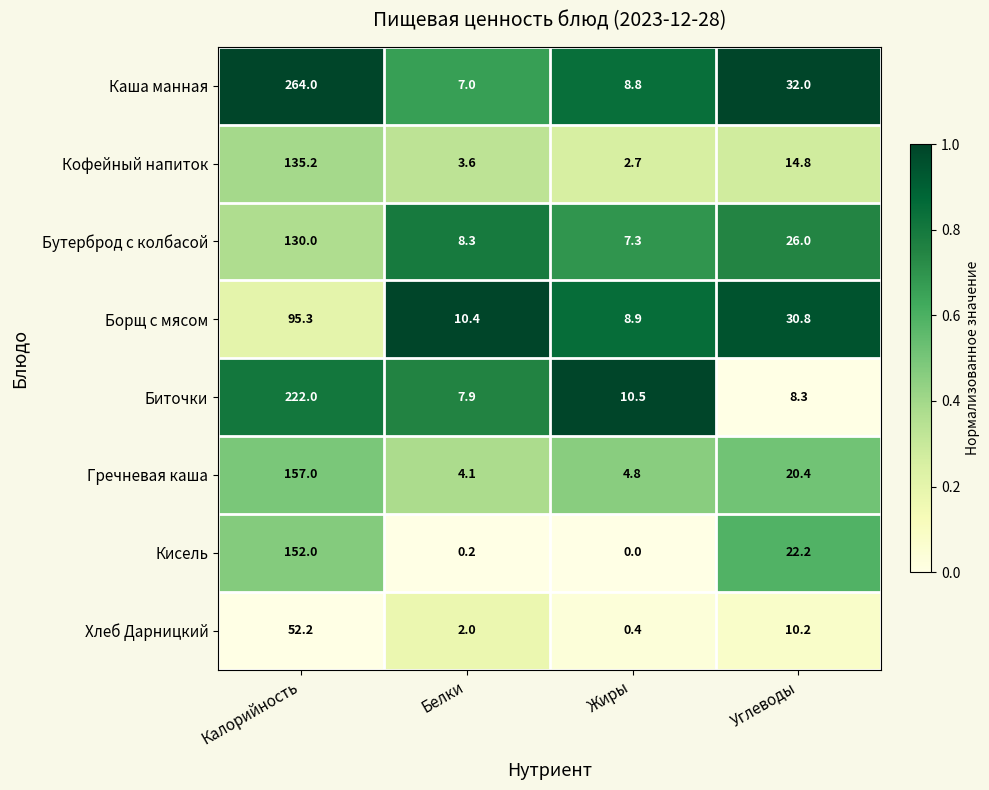

At which category is the sum across all series the highest?

Калорийность